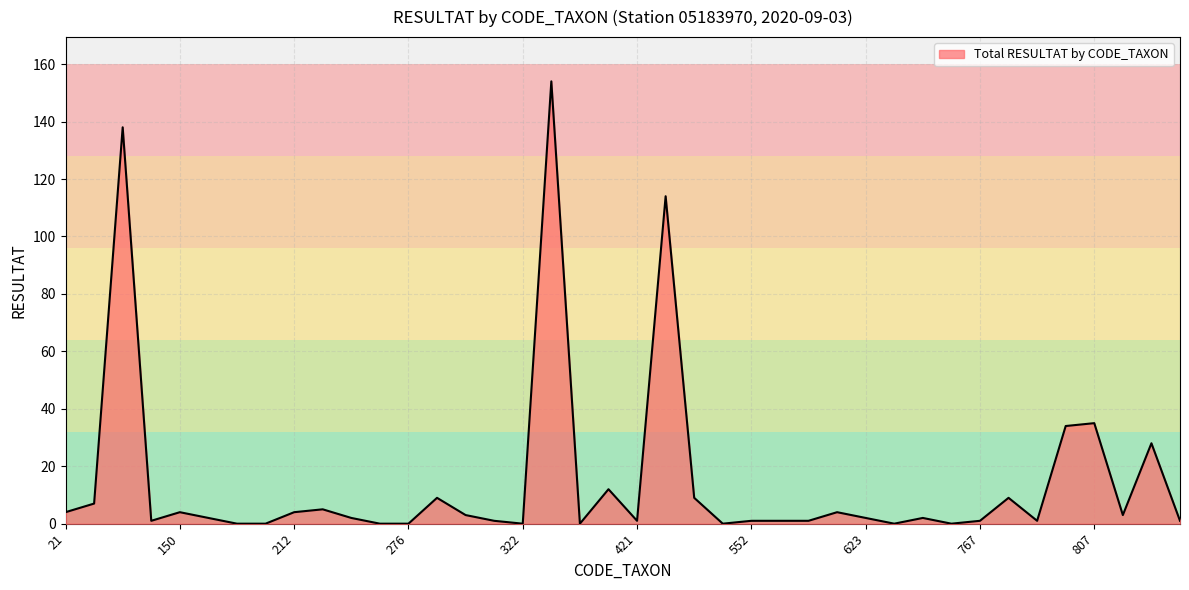

What is the maximum value shown in the chart?

154